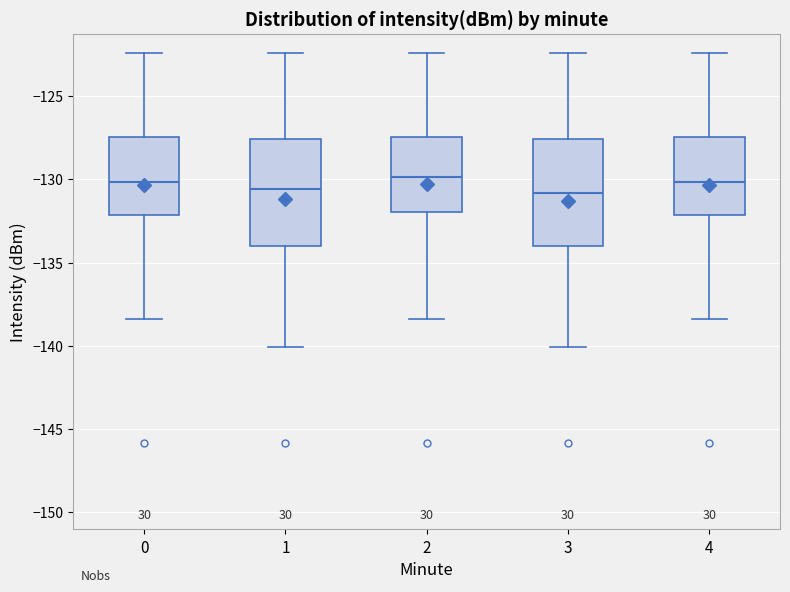

Reading left to right, transcribe this box plot: for each box, give where its median line is, the range the box spans, and where its two whiskers end, as read against the y-axis. The values are not printed on the chart, so give them approximately, as read against the axis.

0: median -130.0, box -132.0 to -127.5, whiskers -138.5 to -122.5
1: median -130.5, box -134.0 to -127.5, whiskers -140.0 to -122.5
2: median -130.0, box -132.0 to -127.5, whiskers -138.5 to -122.5
3: median -131.0, box -134.0 to -127.5, whiskers -140.0 to -122.5
4: median -130.0, box -132.0 to -127.5, whiskers -138.5 to -122.5